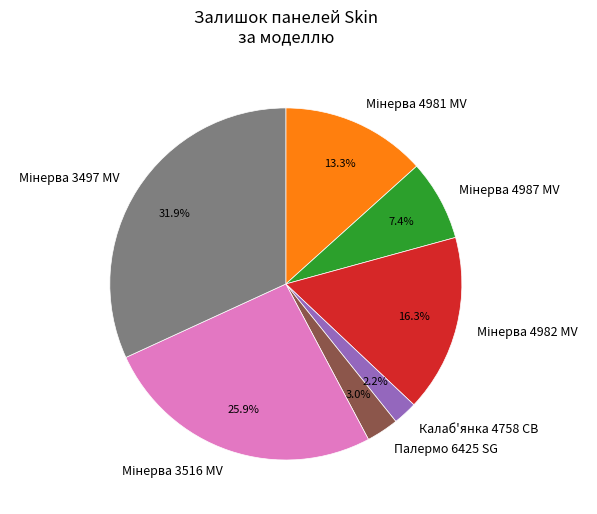

What percentage is NOT represented by Палермо 6425 SG?

97.0%